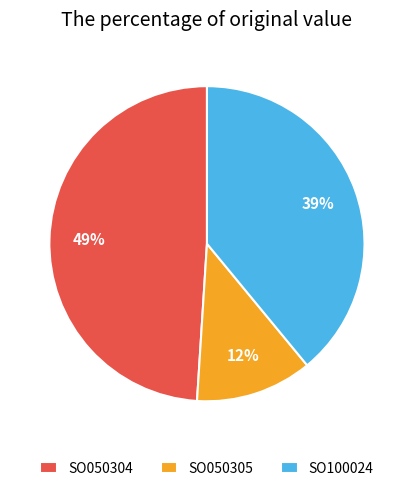

Which has a higher value, SO050305 or SO100024?

SO100024